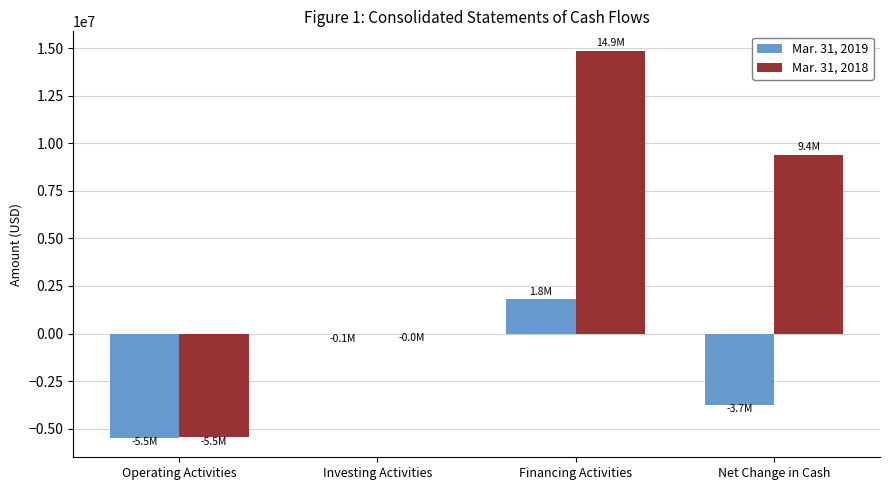

Which category has the highest value in the Mar. 31, 2019 series?

Financing Activities